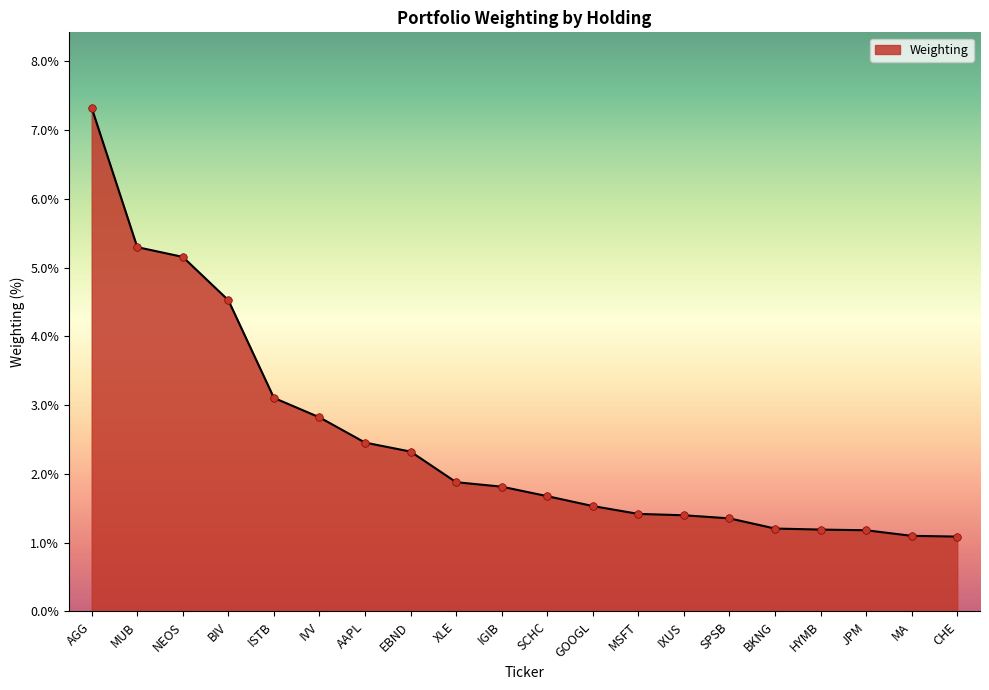

What is the change in value from IXUS to HYMB?

-0.2